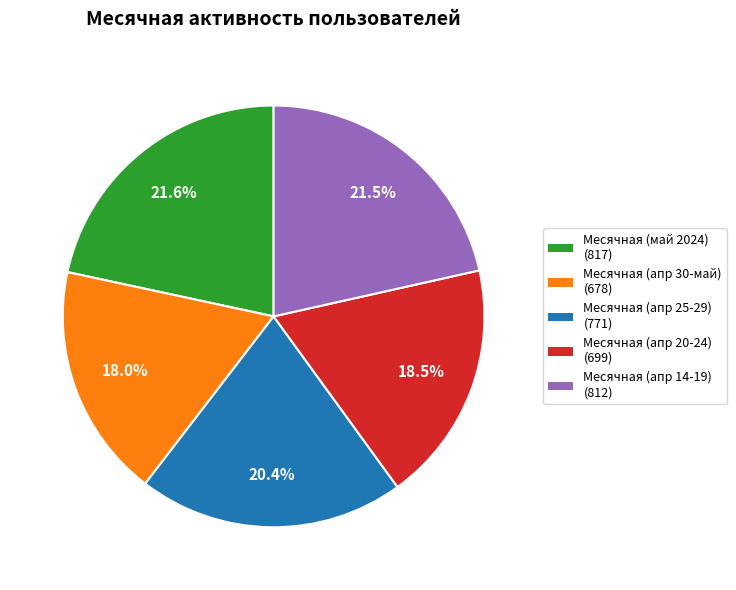

Is there a majority slice in this chart?

No